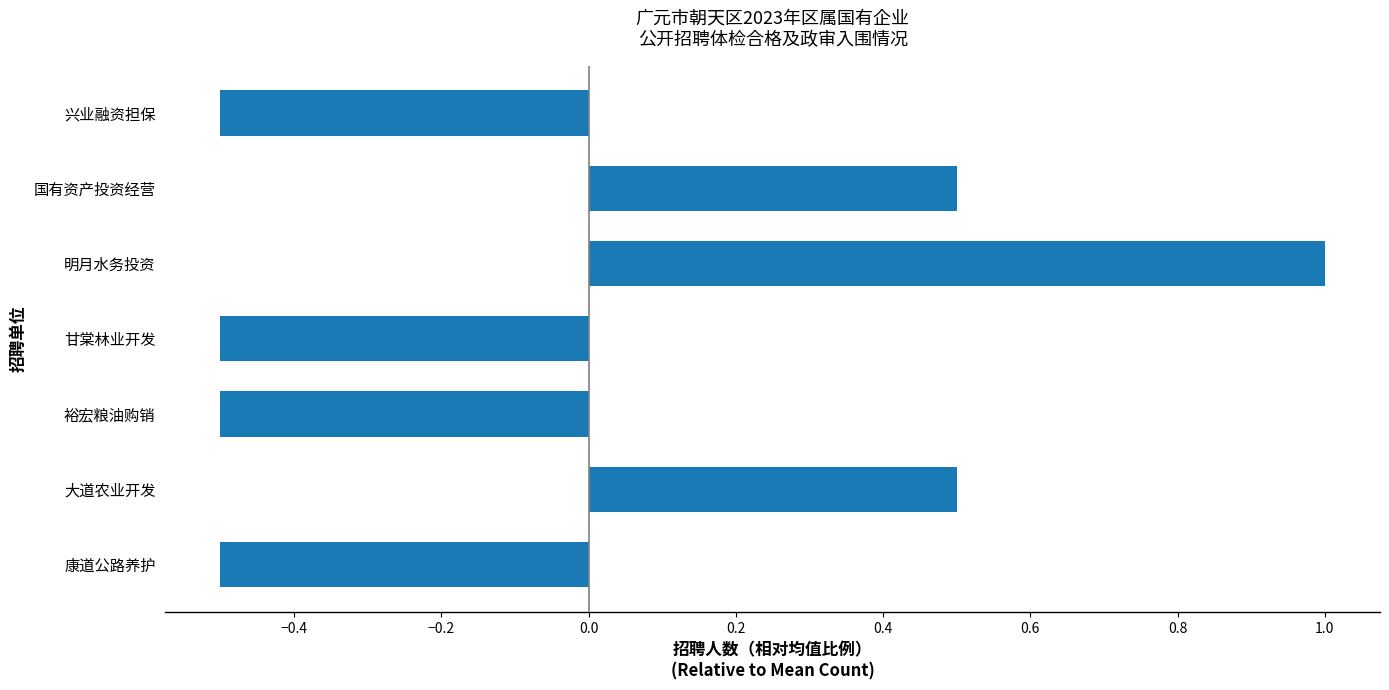

How many distinct data groups are displayed?

1